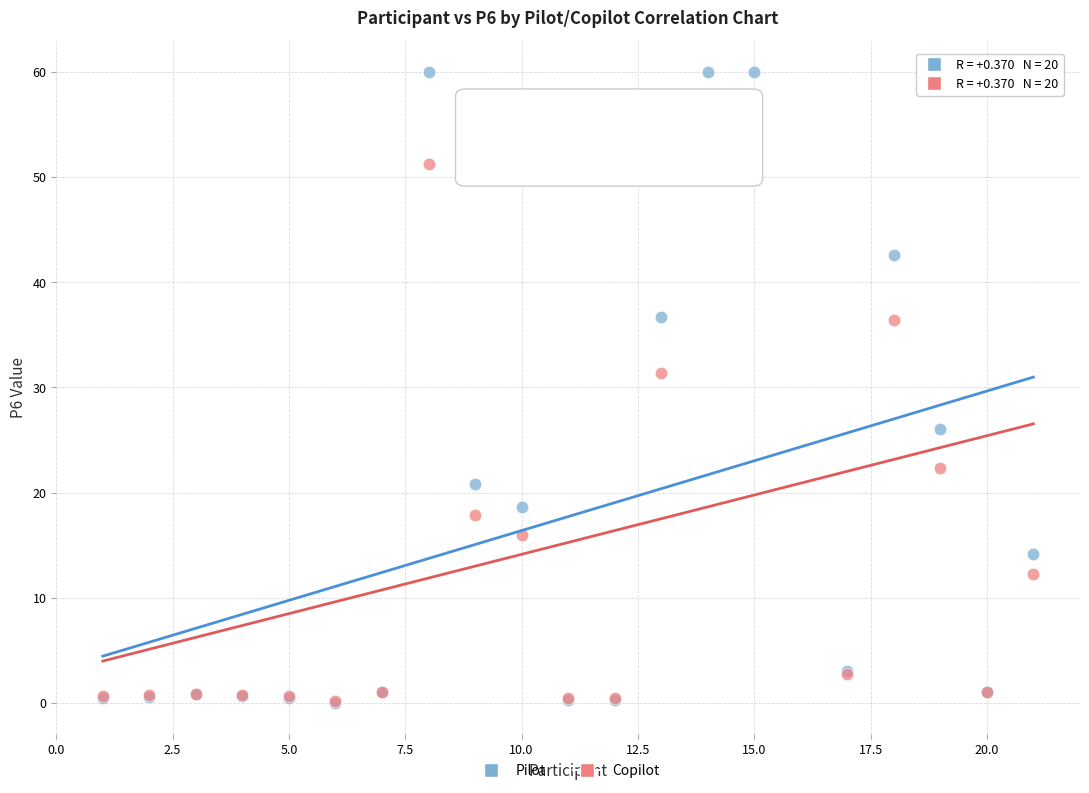

Which series contains the highest Y value?

Pilot